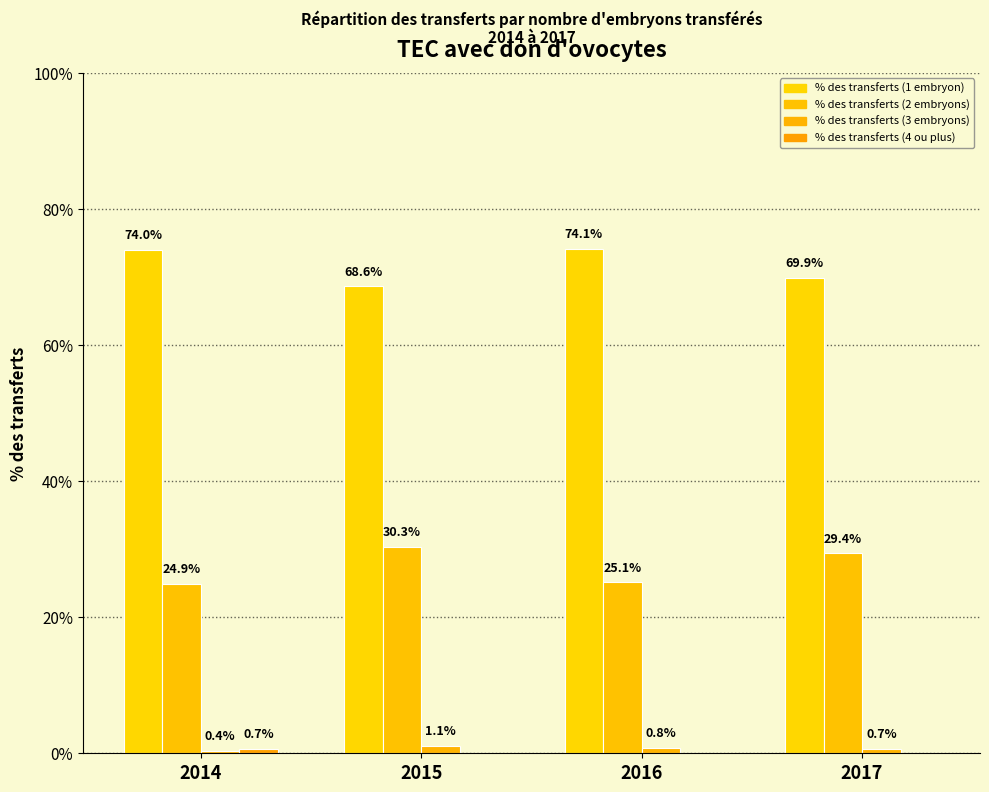

What is the greatest value displayed?

74.1